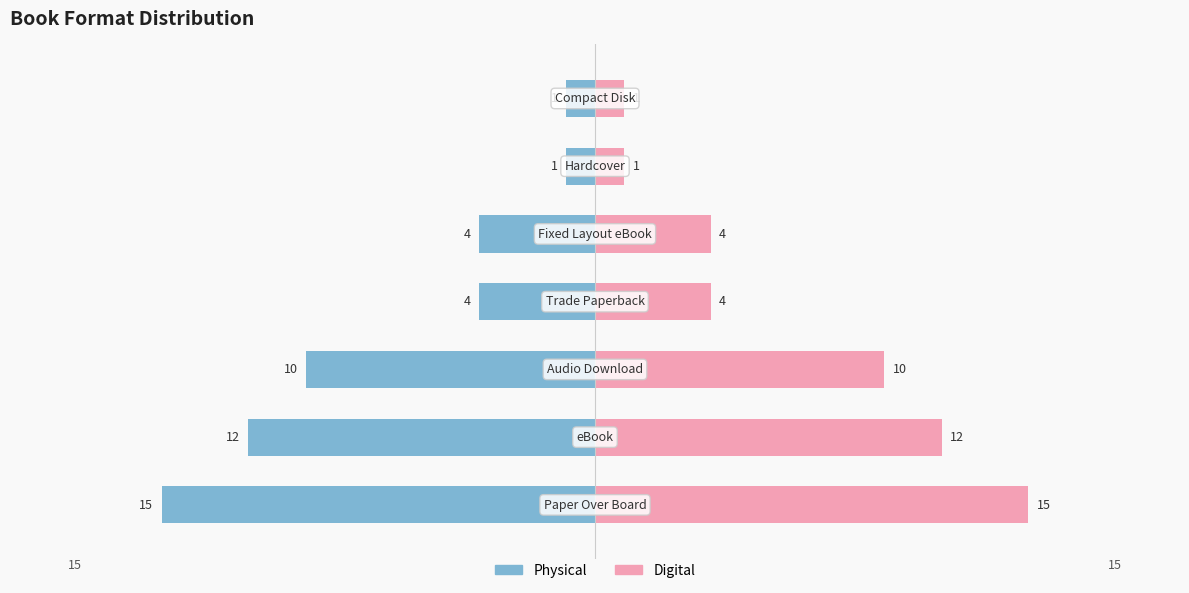

Which series has the widest spread of values?

Physical